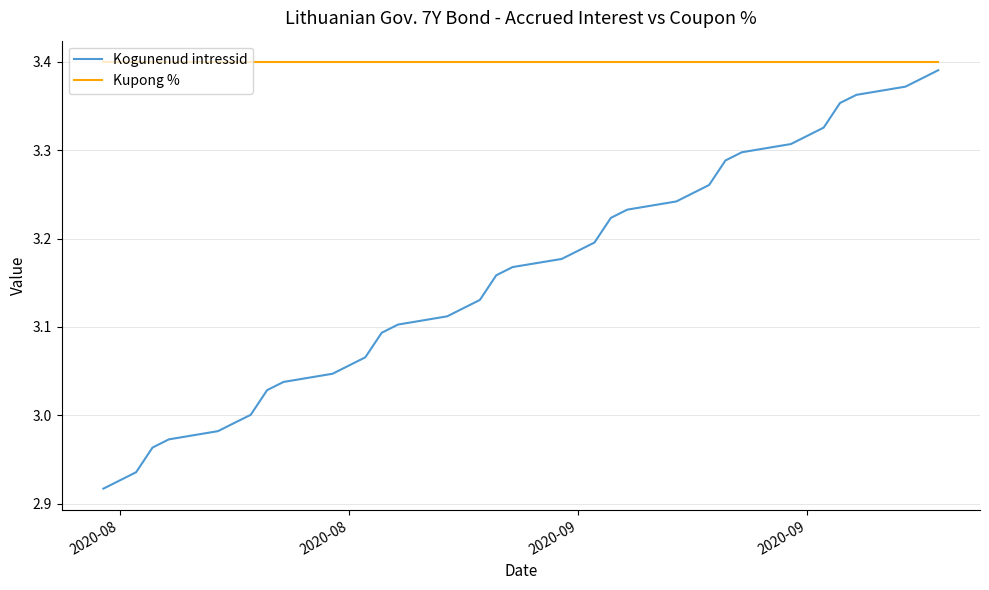

True or false: Kogunenud intressid and Kupong % cross at least once.

False